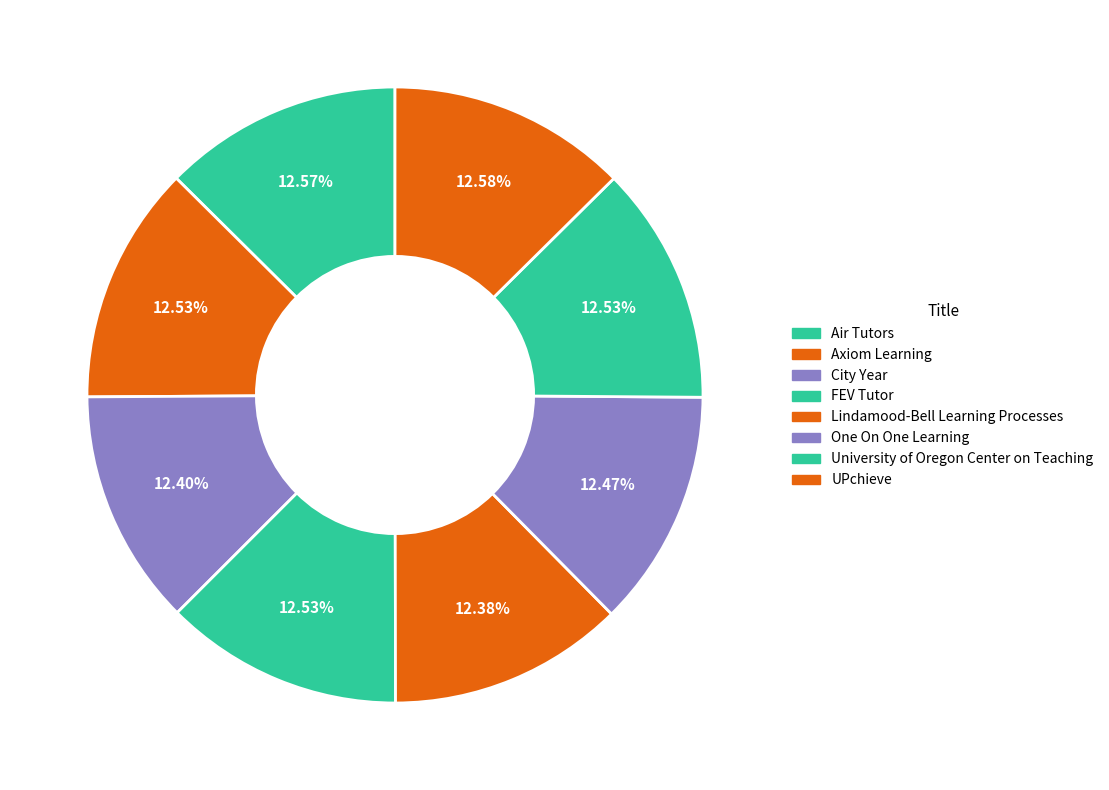

Does any single category account for the majority?

No